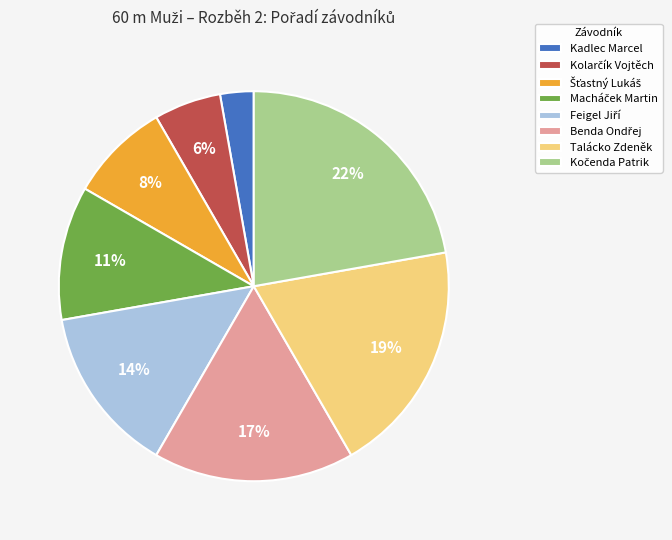

Count the number of slices in the pie.

8